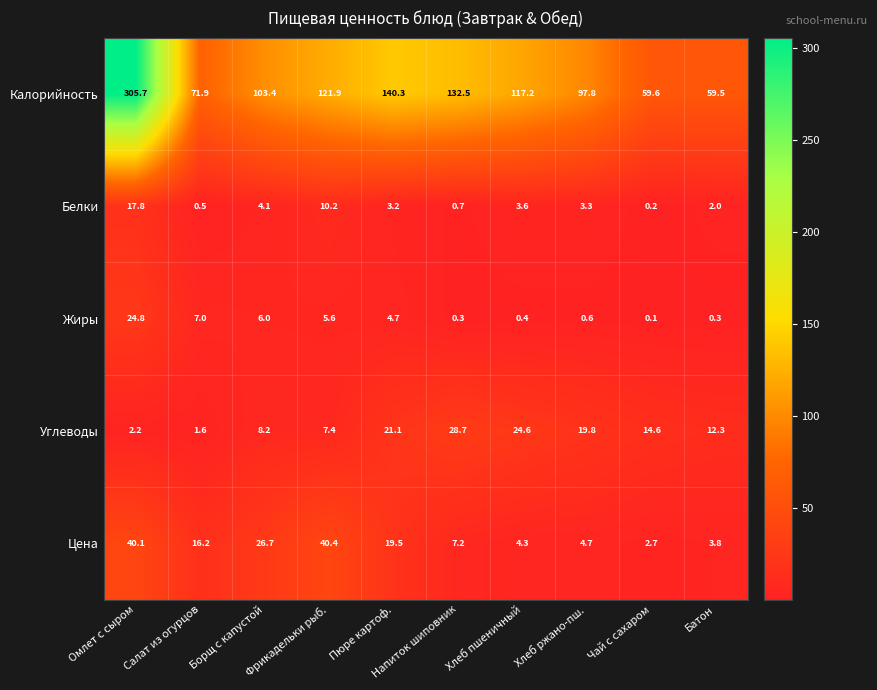

The Белки series shows 0.7 at Напиток шиповник. True or false?

True